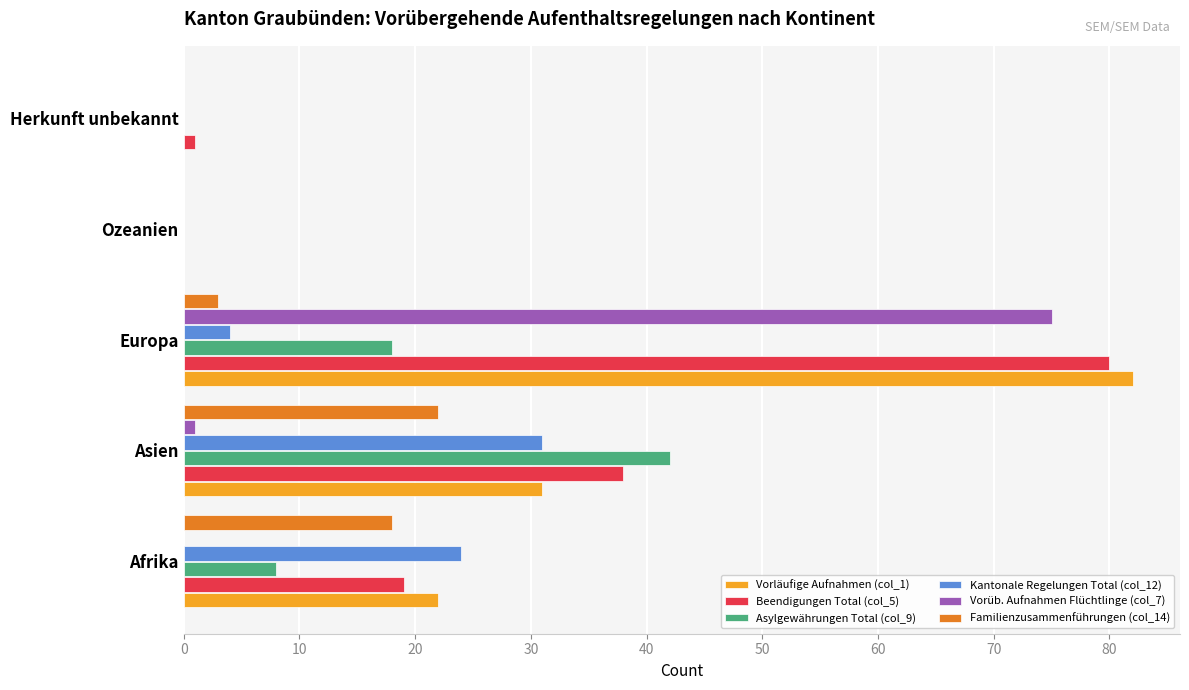

How many distinct data groups are displayed?

6